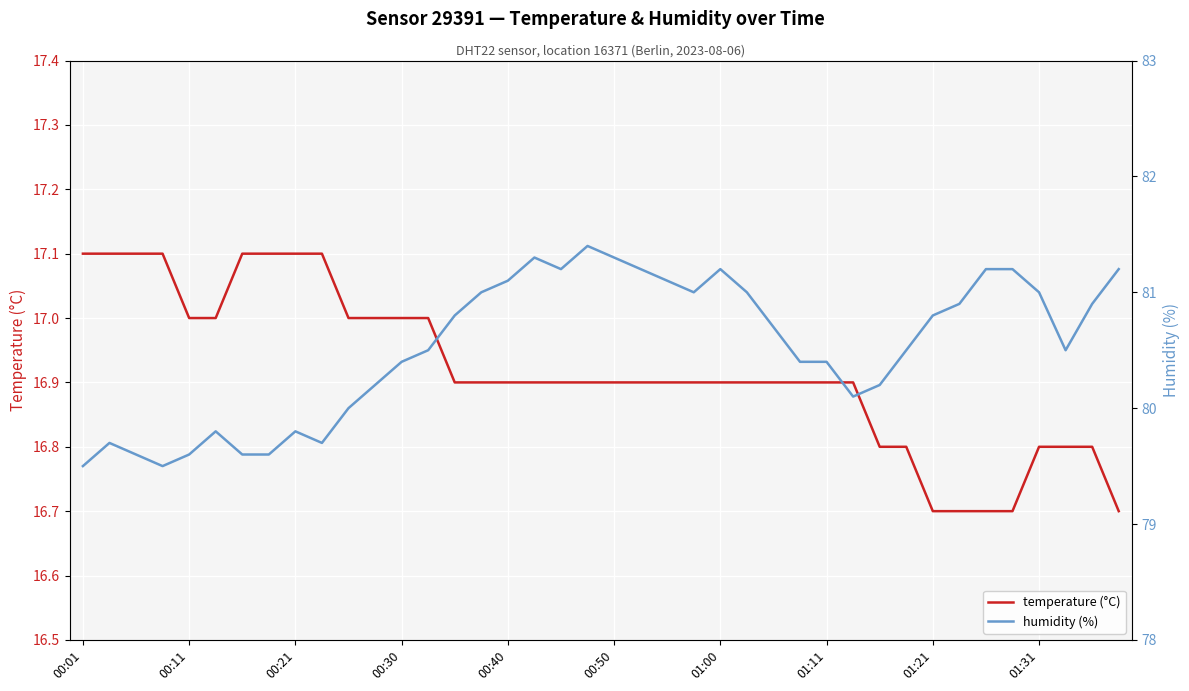

The humidity (%) series shows 80.0 at 10. True or false?

True